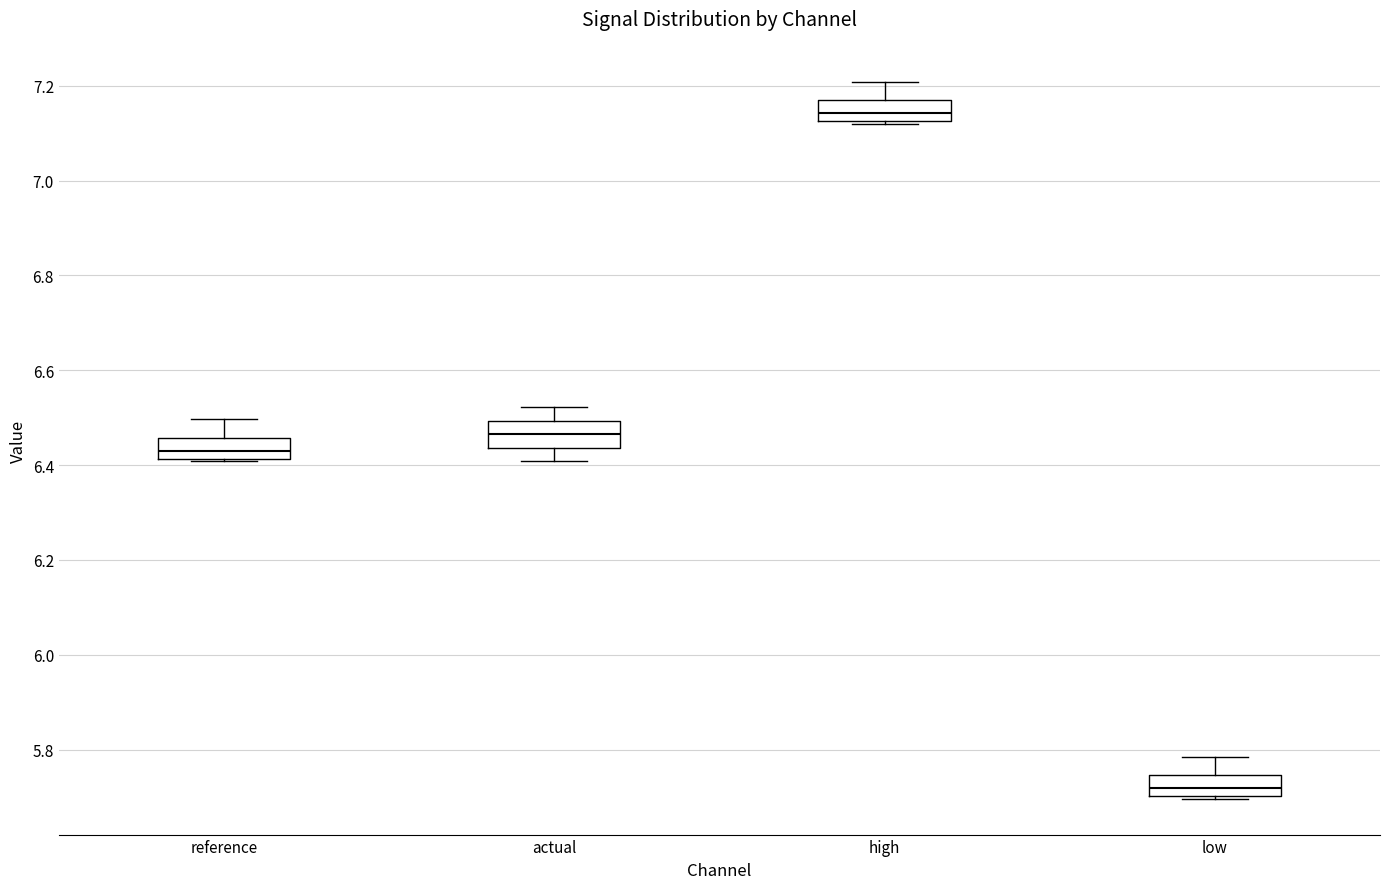

Reading left to right, read every box against the y-axis: the position of its median line, the range the box covers, and the ends of its whiskers. The values are not printed on the chart, so give them approximately, as read against the axis.

reference: median 6.44, box 6.42 to 6.46, whiskers 6.40 to 6.50
actual: median 6.46, box 6.44 to 6.50, whiskers 6.40 to 6.52
high: median 7.14, box 7.12 to 7.16, whiskers 7.12 to 7.20
low: median 5.72, box 5.70 to 5.74, whiskers 5.70 to 5.78